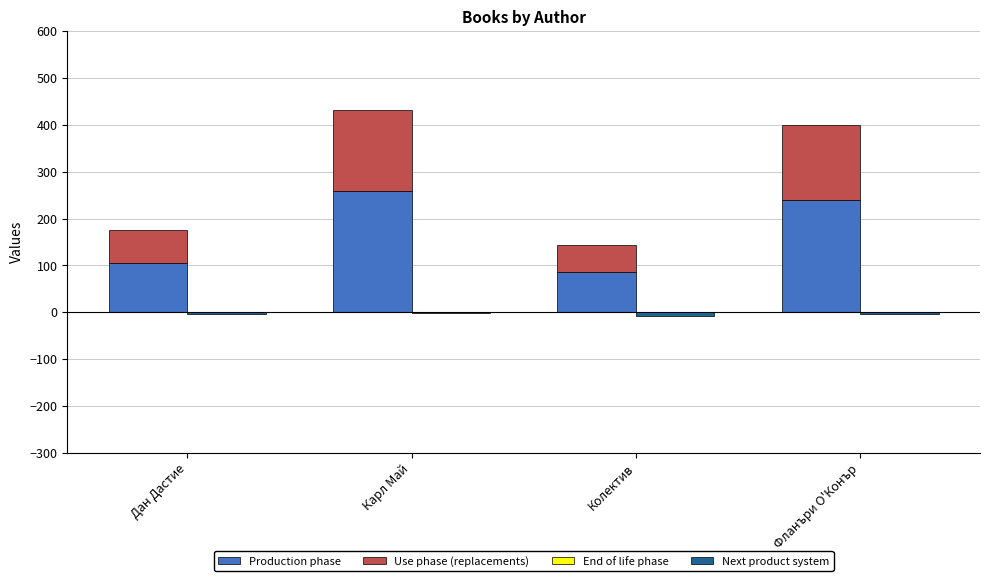

Is it true that Production phase equals 105.6 at Дан Дастие?

True